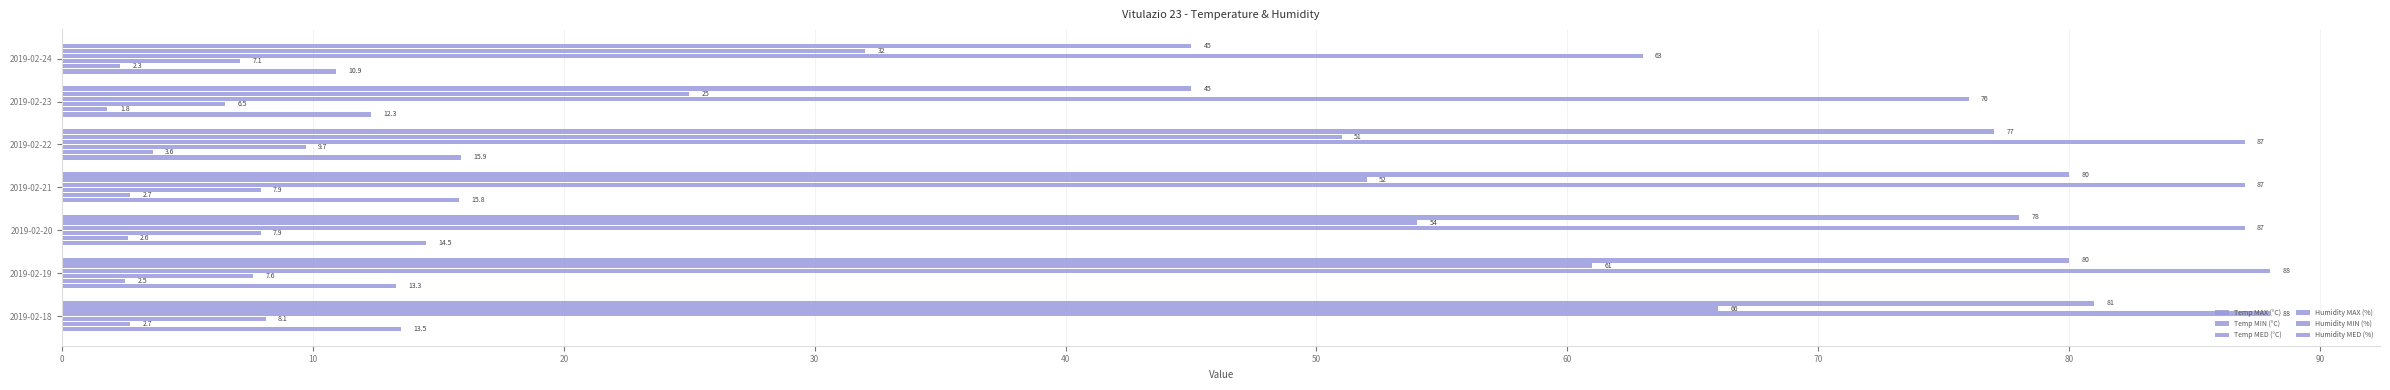

At how many categories does at least one series exceed 47?

7